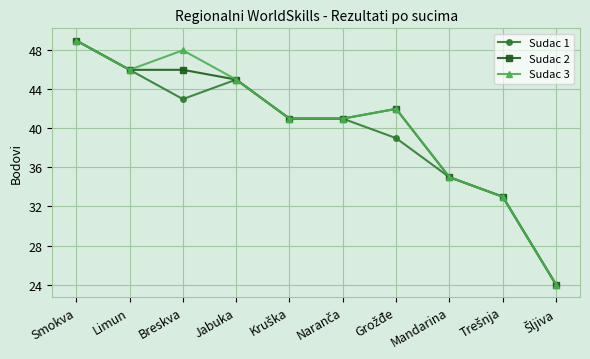

At which label is Sudac 2 closest to 36?

Mandarina